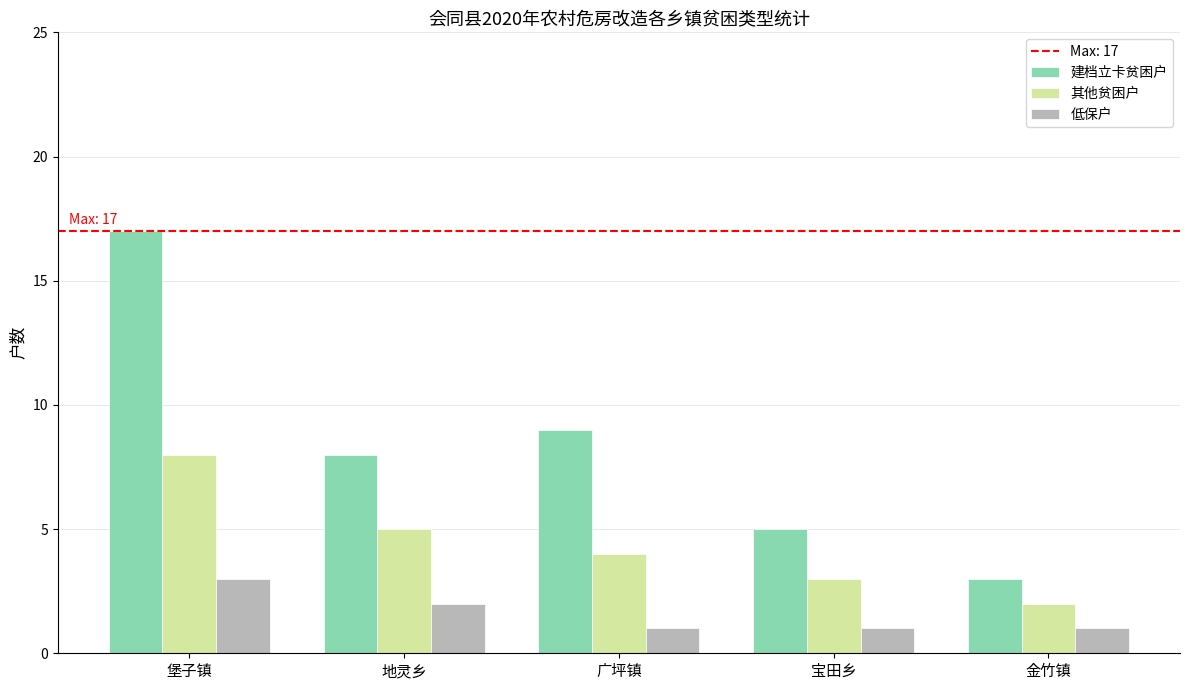

At which category is the sum across all series the highest?

堡子镇